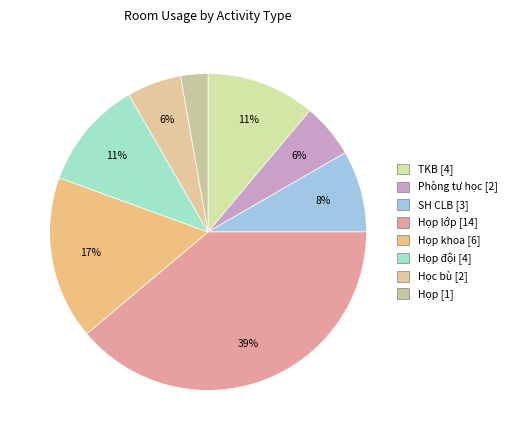

What is the smallest slice in the pie chart?

Họp